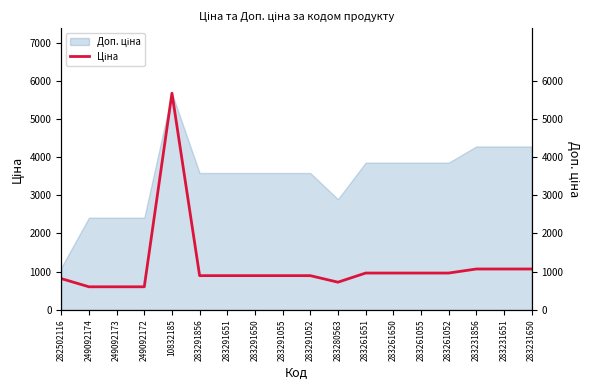

Reading left to right, transcribe all the data shown in this chart.

282502116=818.5	249092174=603.7	249092173=603.7	249092172=603.7	10832185=5673.8	283291856=895.9	283291651=895.9	283291650=895.9	283291055=895.9	283291052=895.9	283280563=724.5	283261651=963.5	283261650=963.5	283261055=963.5	283261052=963.5	283231856=1069.8	283231651=1069.8	283231650=1069.8